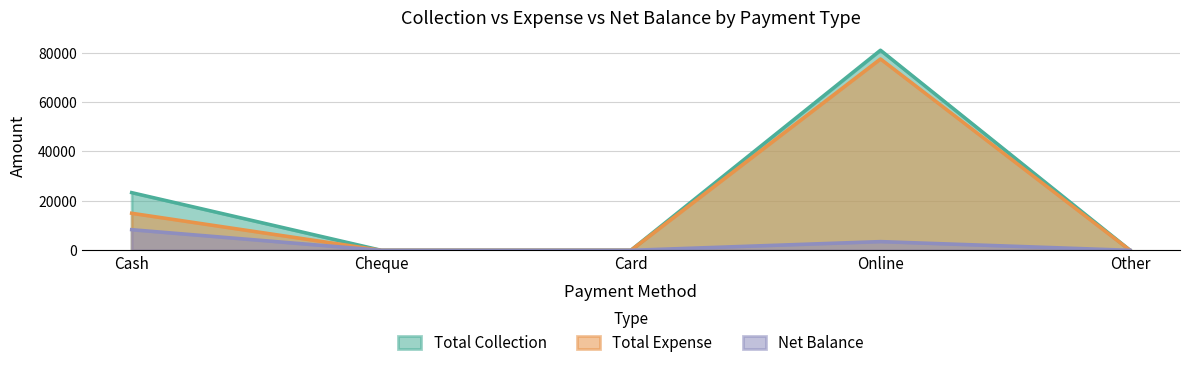

What is the label of the 4th point from the left?

Online